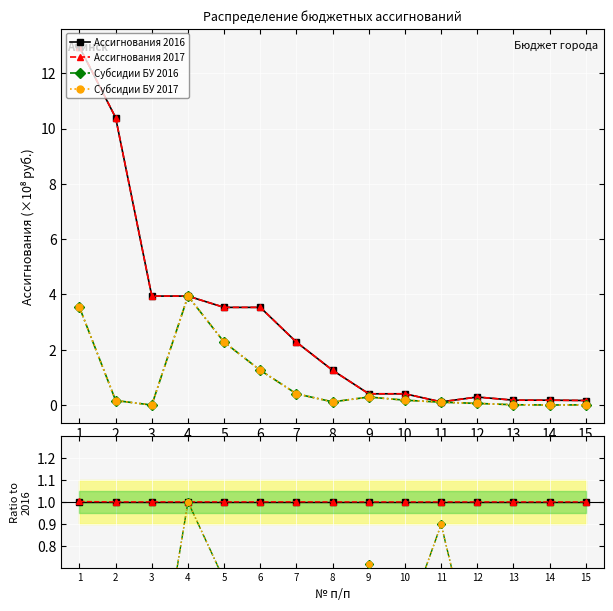

The Субсидии БУ 2016 series shows 0.2 at 5. True or false?

False